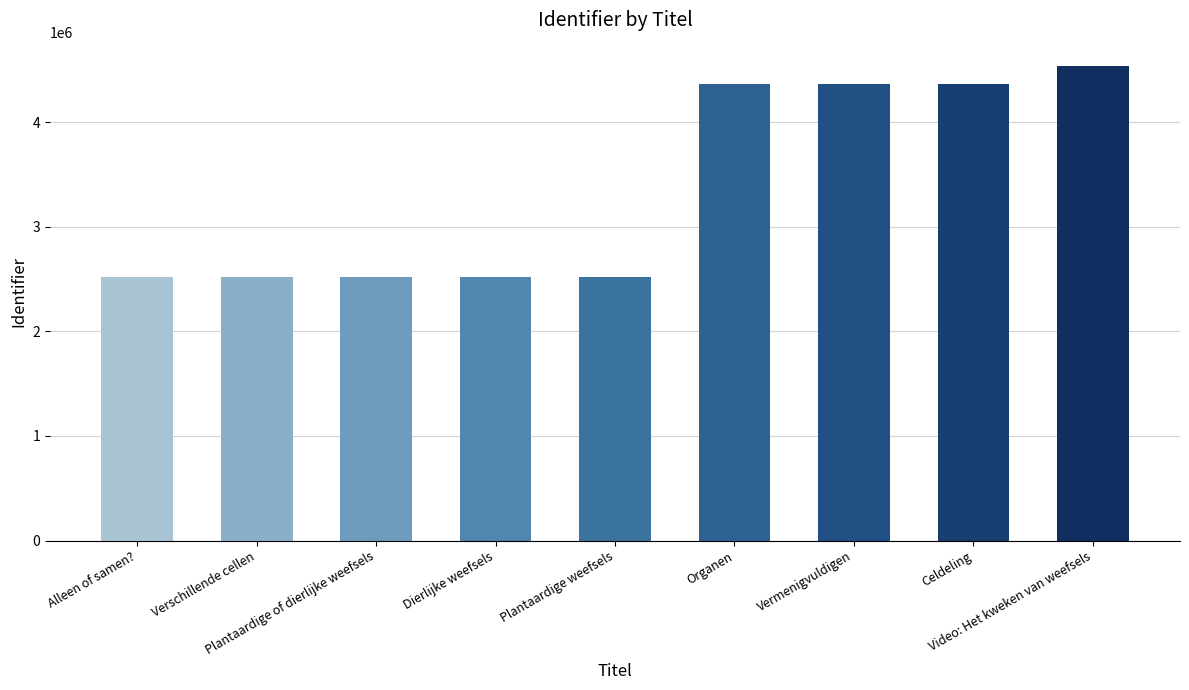

At which label is the value closest to 3527427?

Organen